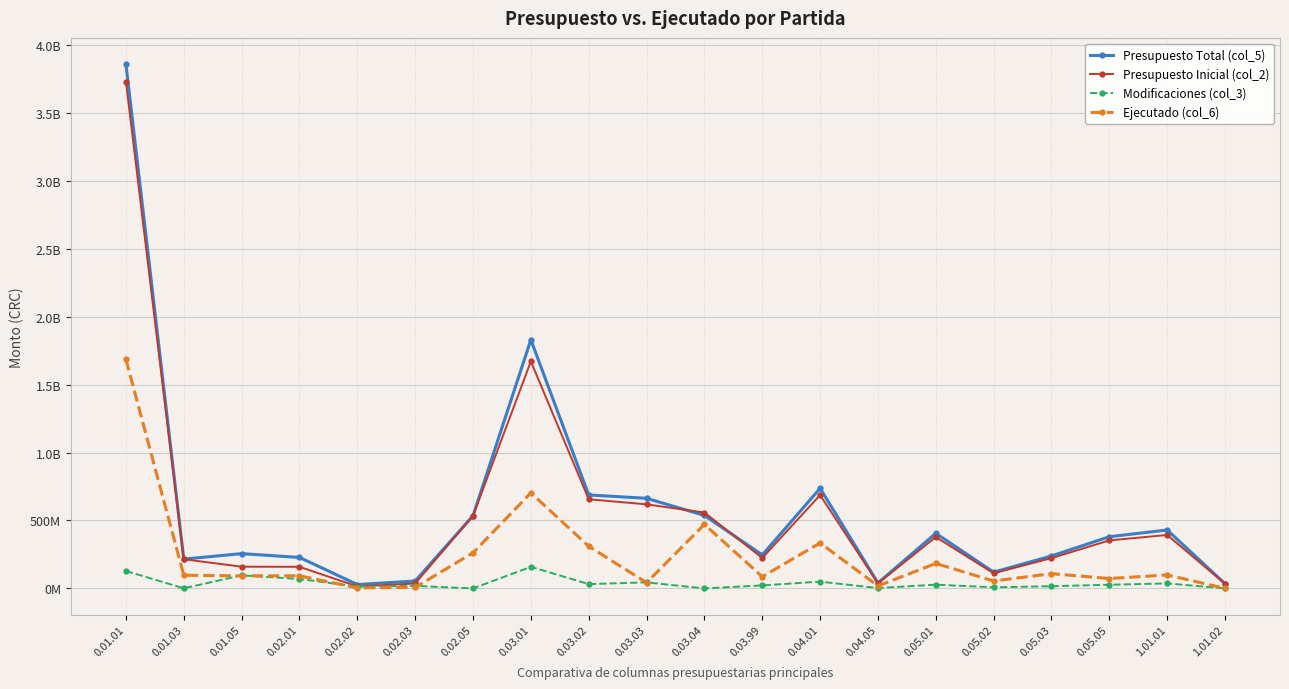

At which label does Modificaciones (col_3) reach its minimum?

0.02.05